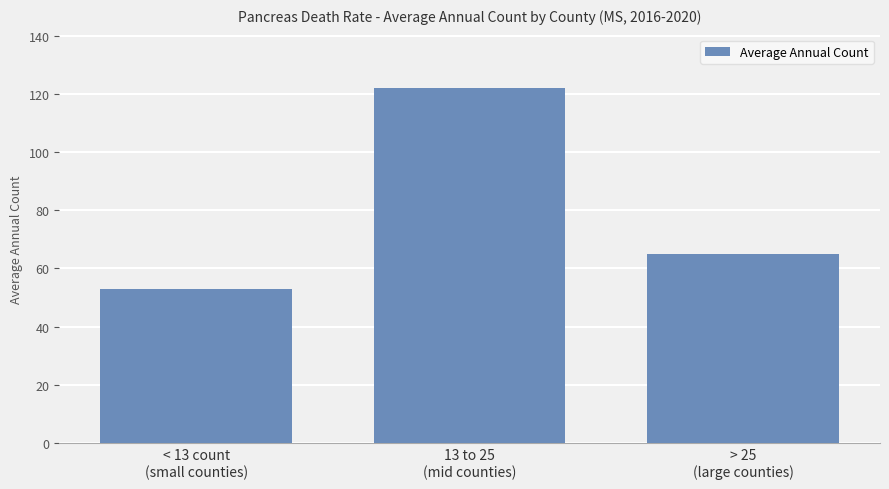

Which has a higher value, 13 to 25
(mid counties) or > 25
(large counties)?

13 to 25
(mid counties)